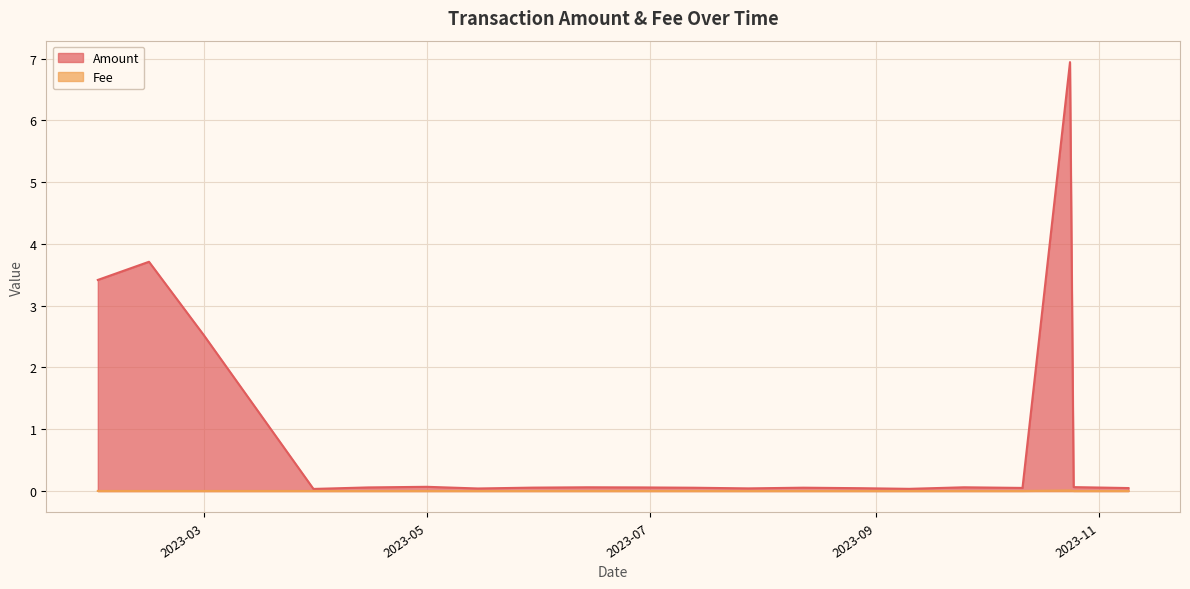

How many lines are shown in the chart?

2